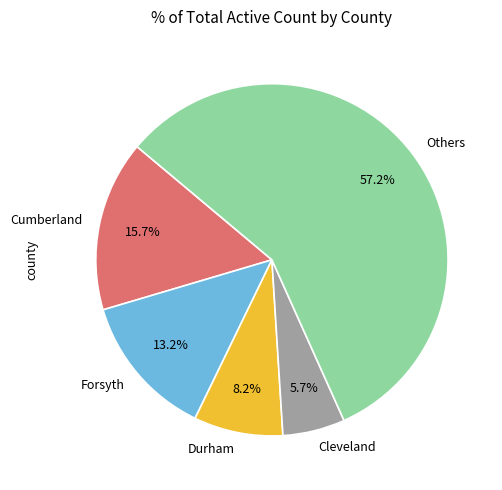

Does Cumberland represent more than half of the total?

No